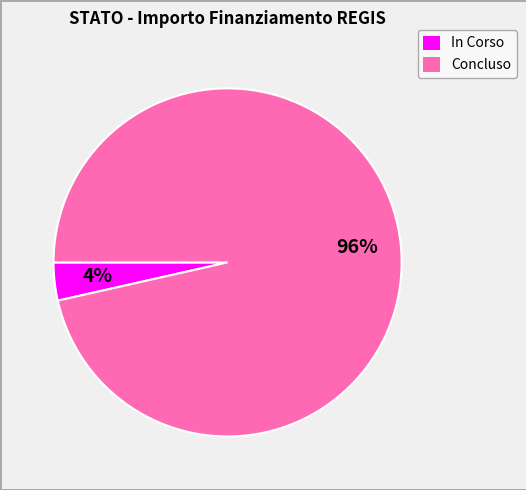

Is there a majority slice in this chart?

Yes